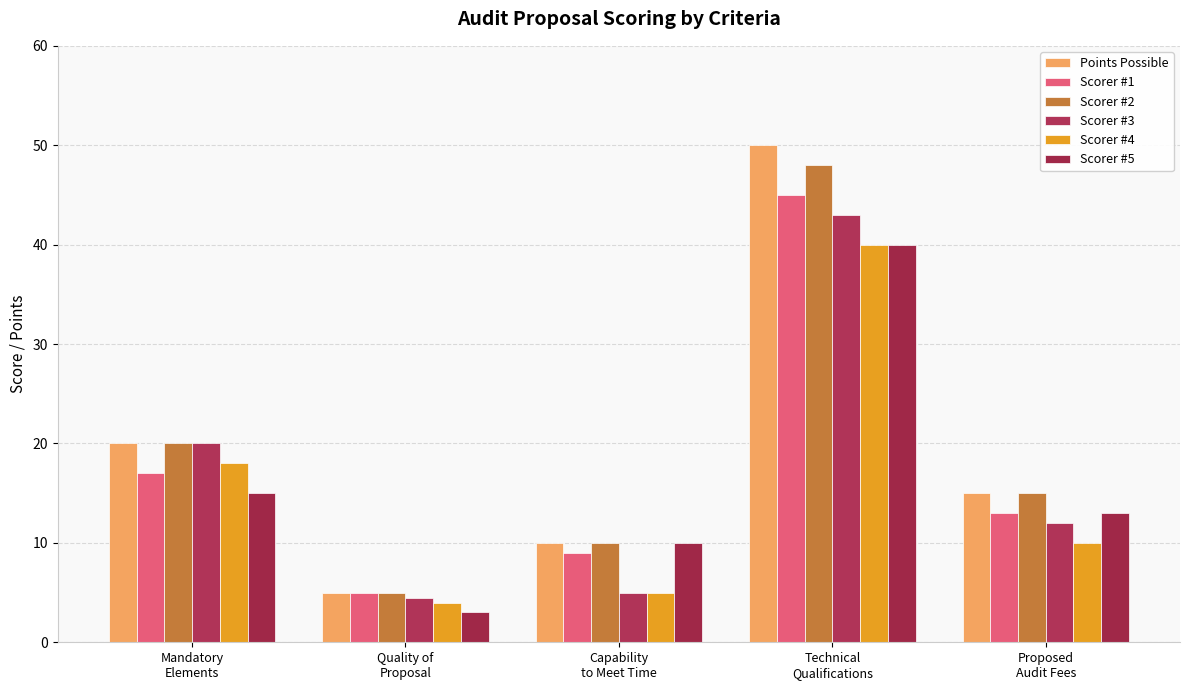

Which series changed the most between Mandatory
Elements and Proposed
Audit Fees?

Scorer #3